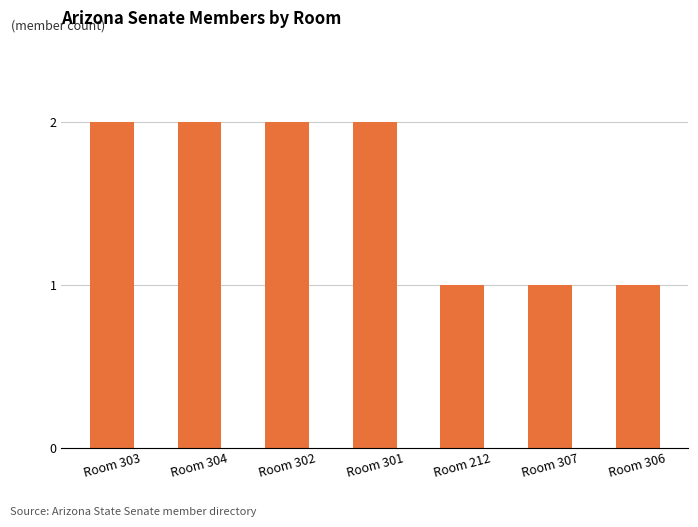

How many distinct data groups are displayed?

1